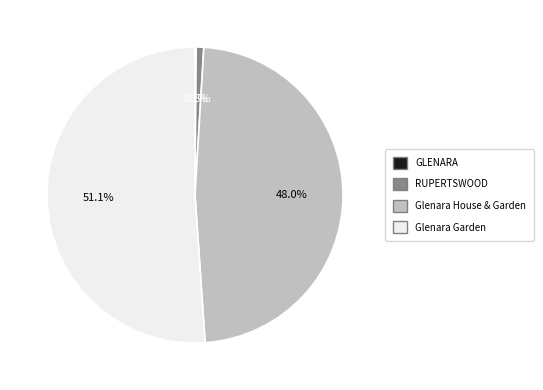

Which slice is the largest?

Glenara Garden